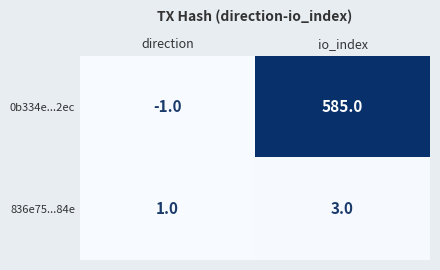

Where is 0b334e...2ec nearest to the value 292?

direction